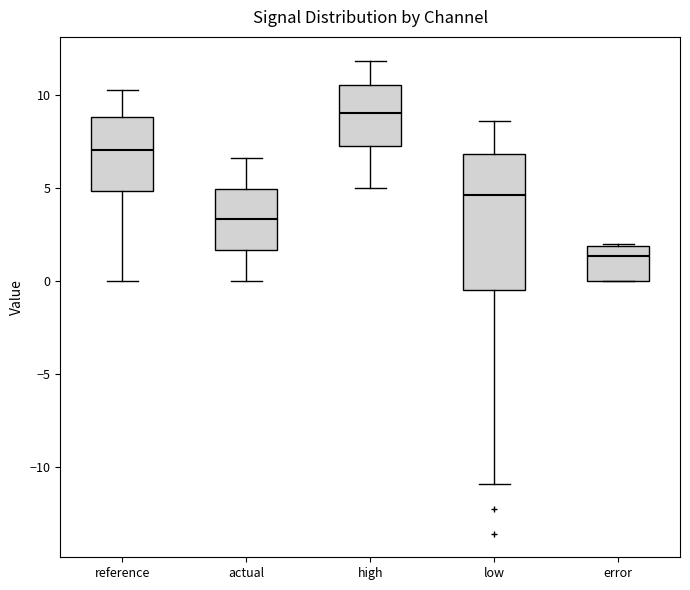

Which box's median line is the lowest?

error